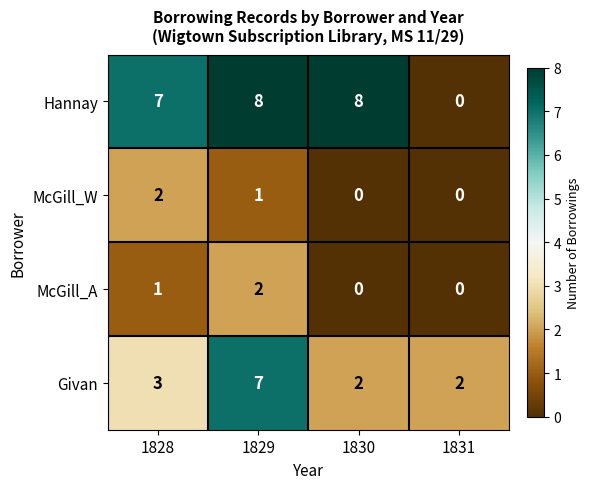

How many distinct data groups are displayed?

4